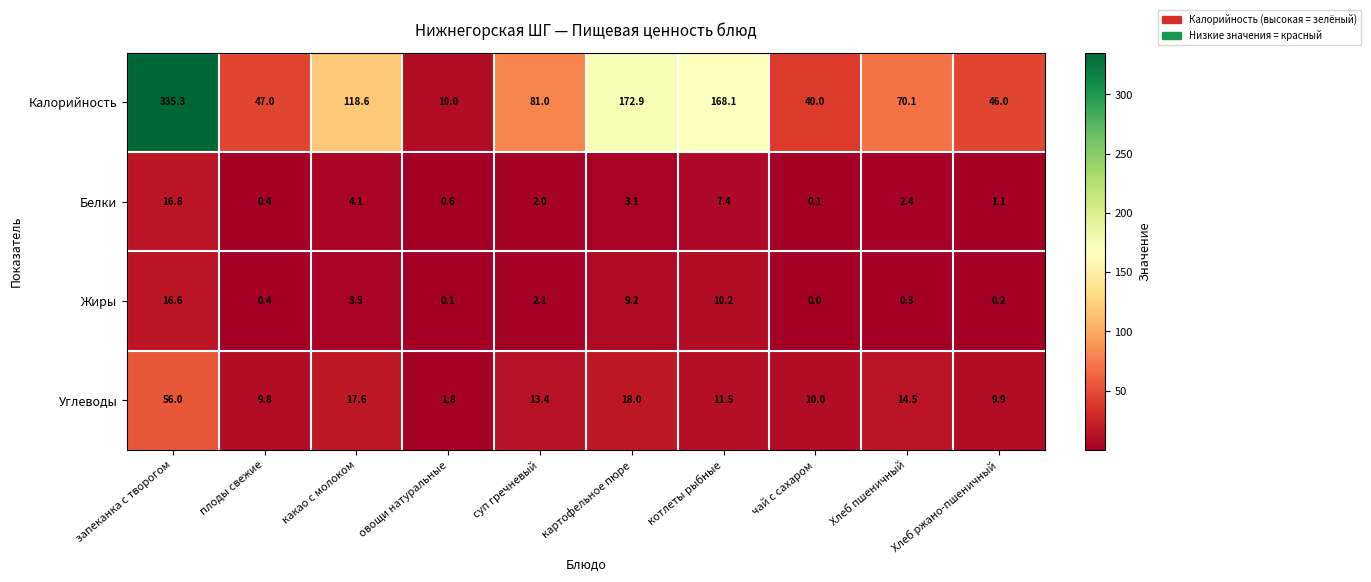

True or false: Белки has a value of 0.6 at овощи натуральные.

True